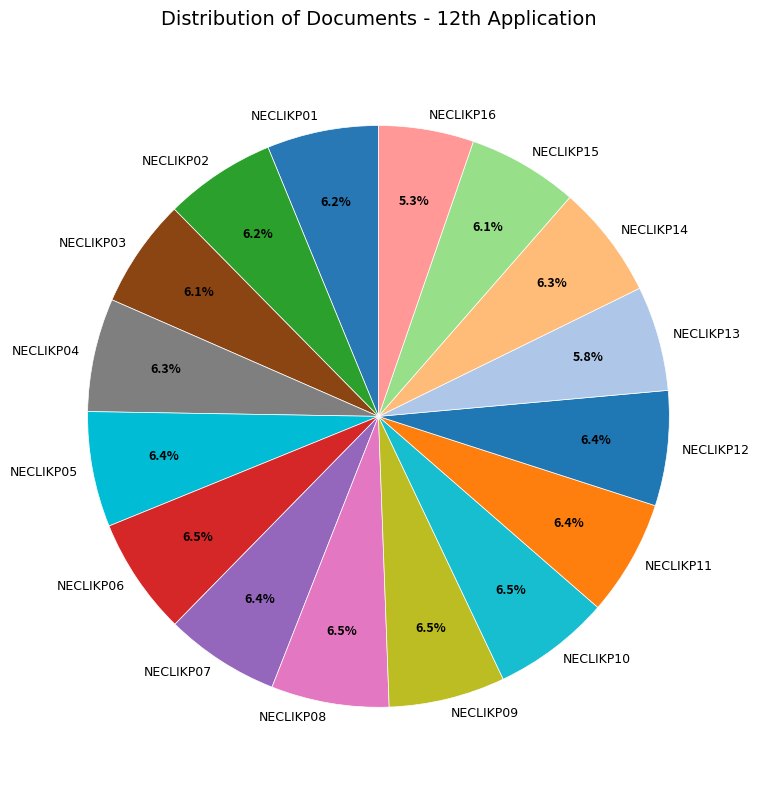

What is the total percentage of NECLIKP13 and NECLIKP07?

12.2%